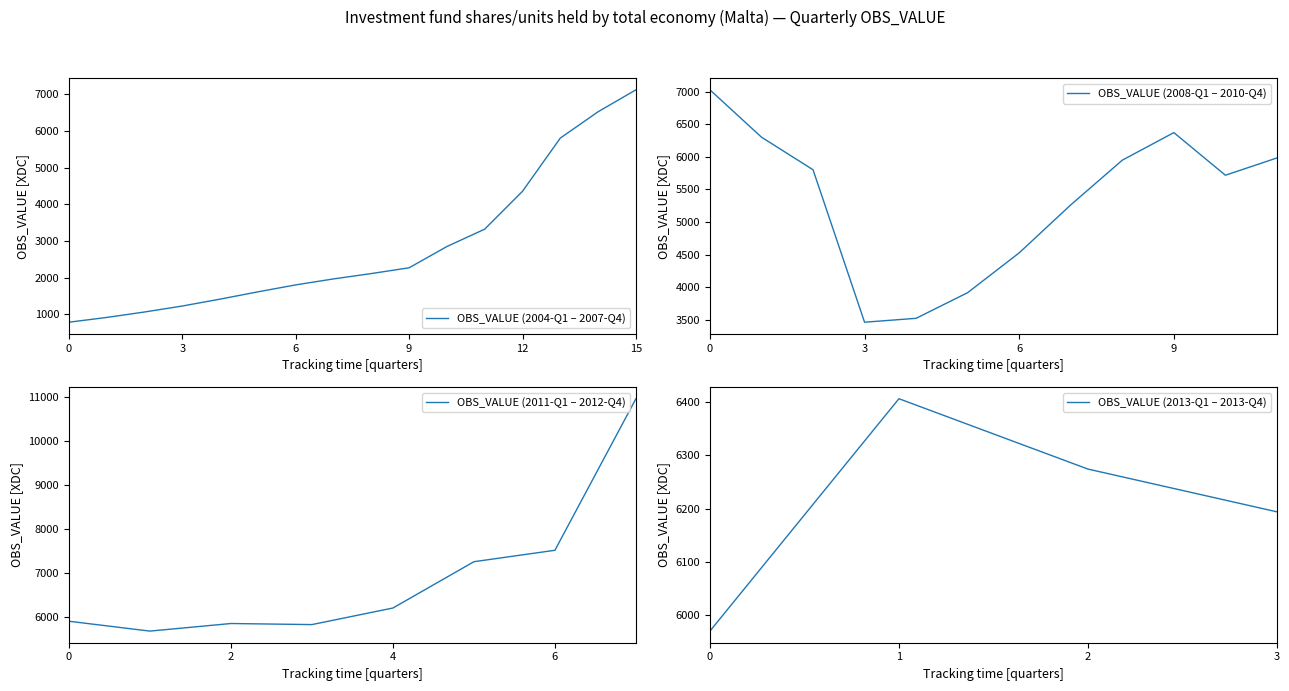

What is the label of the 25th point from the left?

2010-Q1